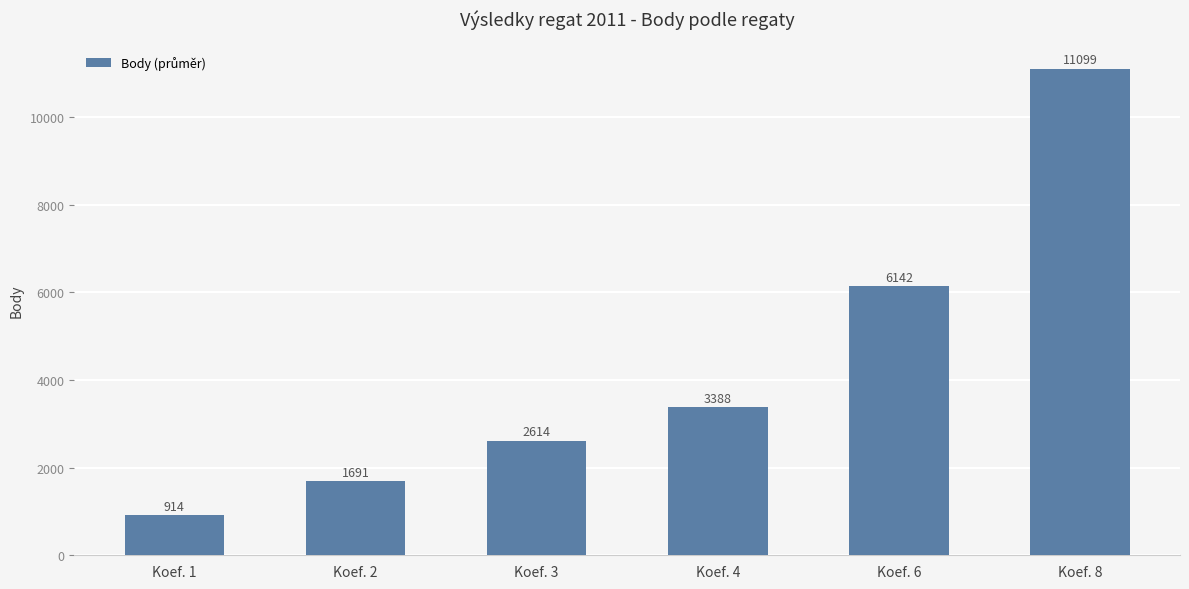

The value at Koef. 2 is 2863.3. True or false?

False